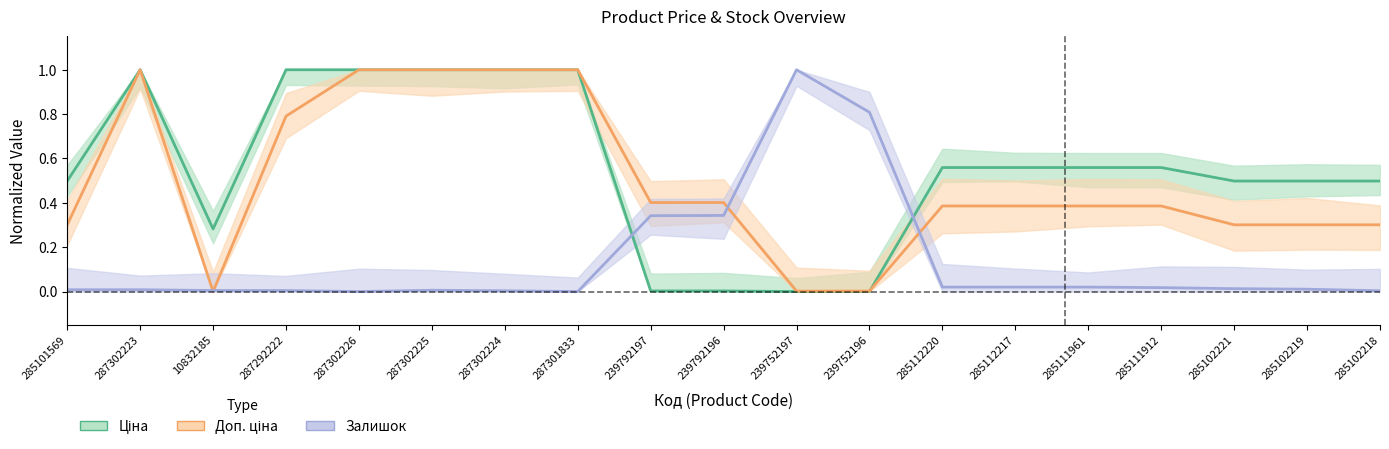

Is this an area chart (filled region under the line)?

No